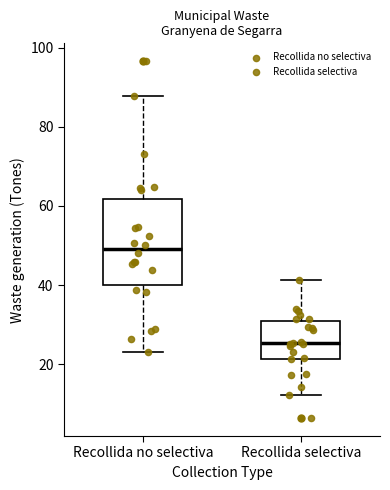

Reading left to right, transcribe this box plot: for each box, give where its median line is, the range the box spans, and where its two whiskers end, as read against the y-axis. The values are not printed on the chart, so give them approximately, as read against the axis.

Recollida no selectiva: median 50, box 40 to 62, whiskers 24 to 88
Recollida selectiva: median 26, box 22 to 30, whiskers 12 to 42